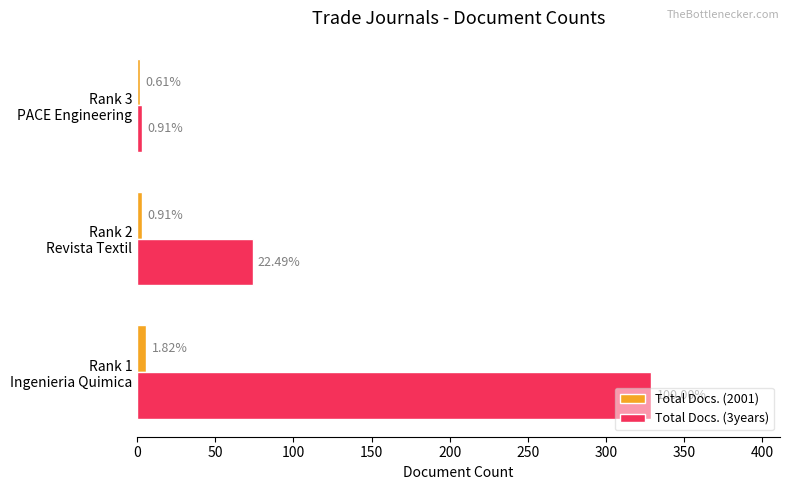

What are all the series names shown in the legend?

Total Docs. (2001), Total Docs. (3years)